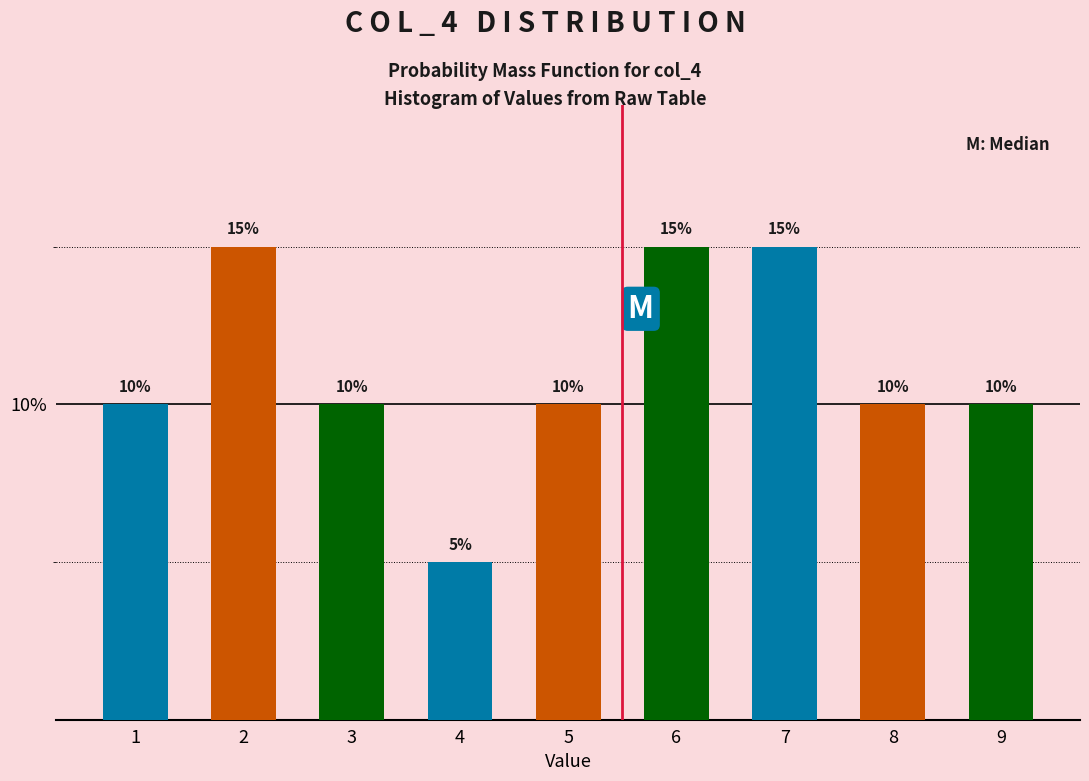

Reading left to right, extract all data points from this chart.

10	15	10	5	10	15	15	10	10